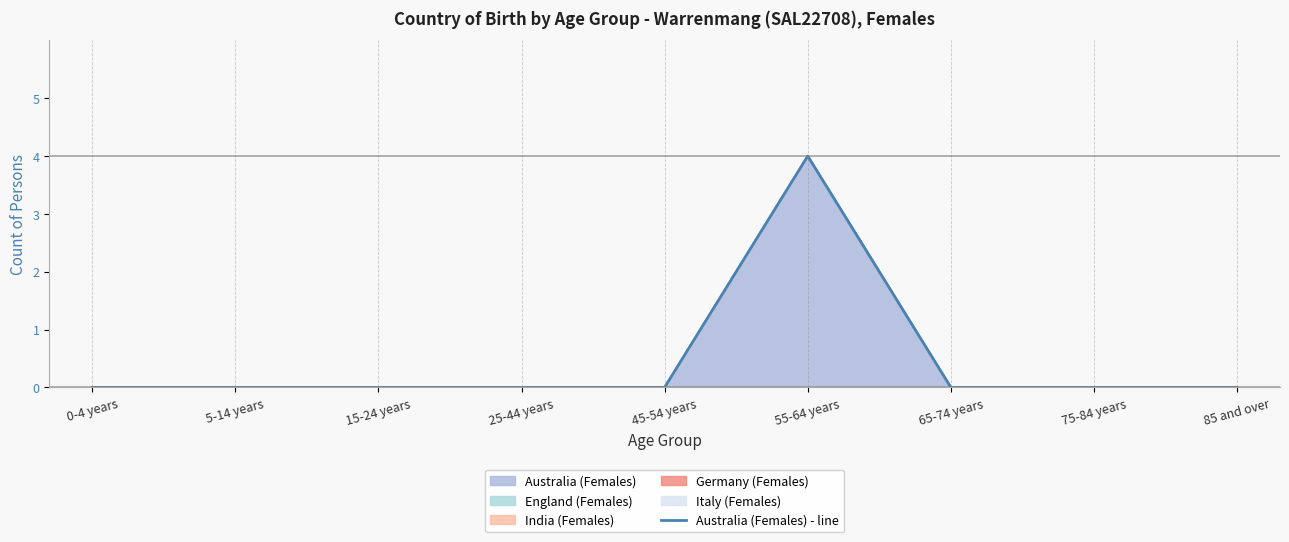

Rank the categories by value from highest to lowest.

55-64 years, 0-4 years, 5-14 years, 15-24 years, 25-44 years, 45-54 years, 65-74 years, 75-84 years, 85 and over